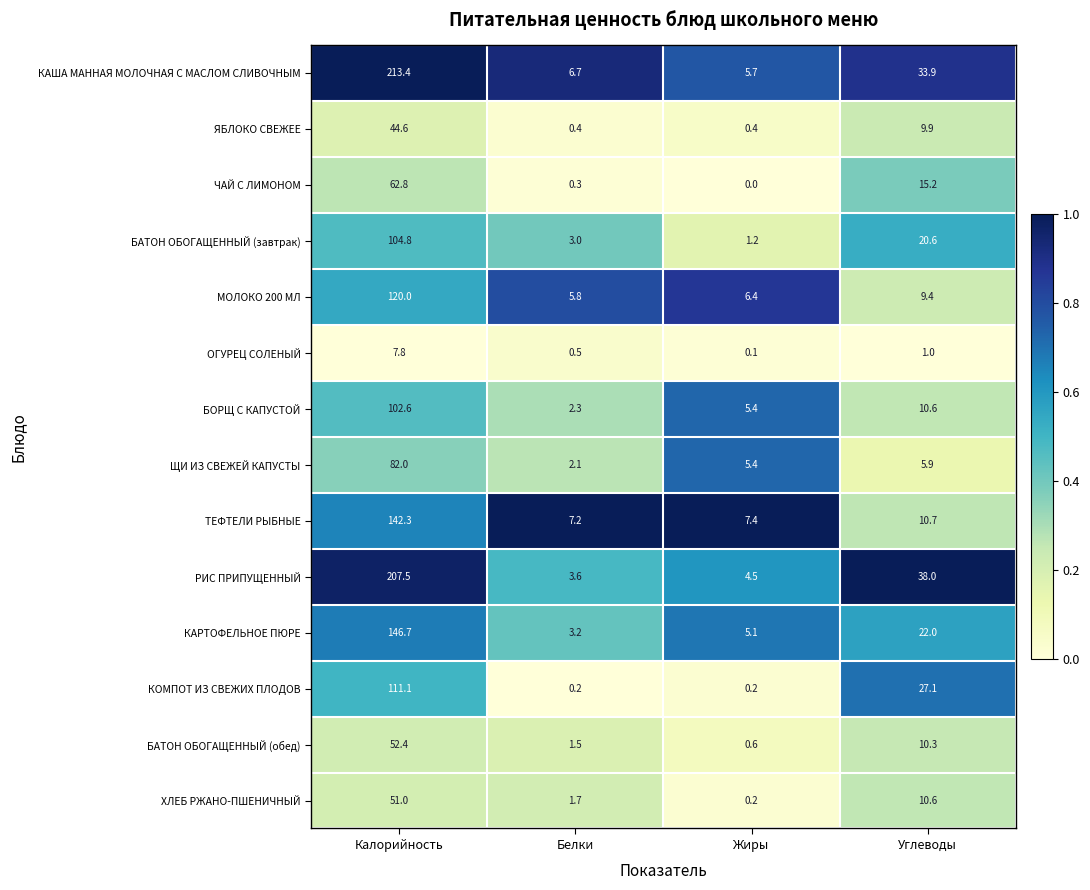

What is the greatest value displayed?

213.4